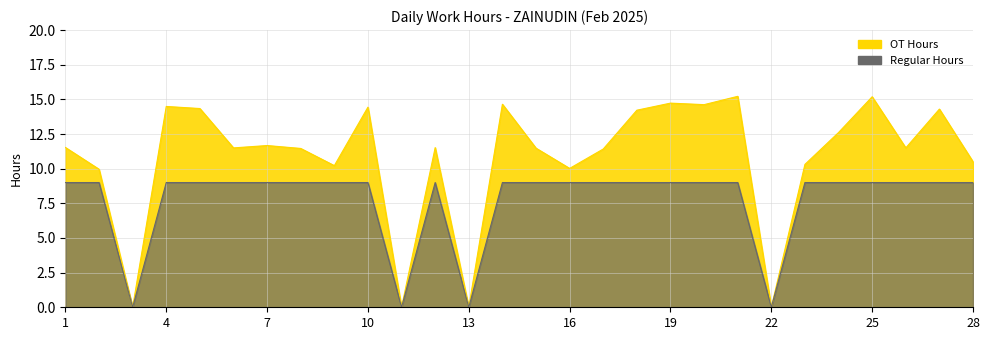

What is the value of the OT Hours point at the 1st from the left?

11.5